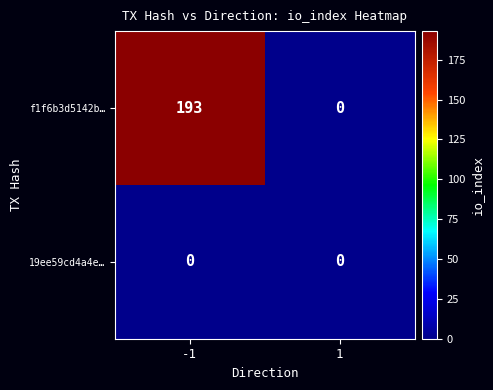

What is the difference between the maximum and minimum values in the f1f6b3d5142b… series?

193